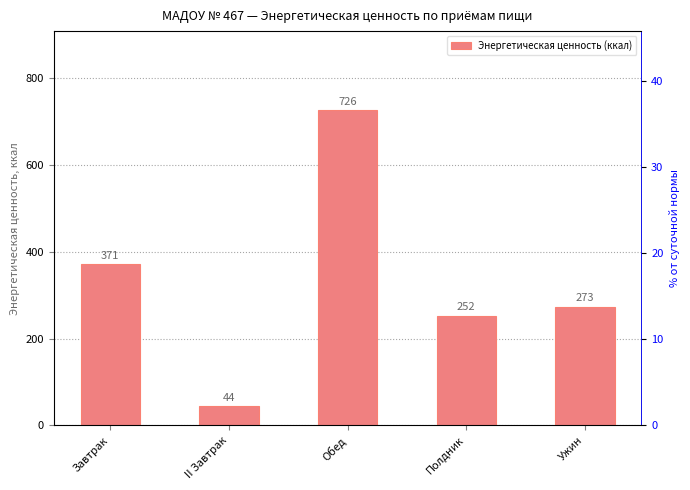

What position from the right is Обед?

3